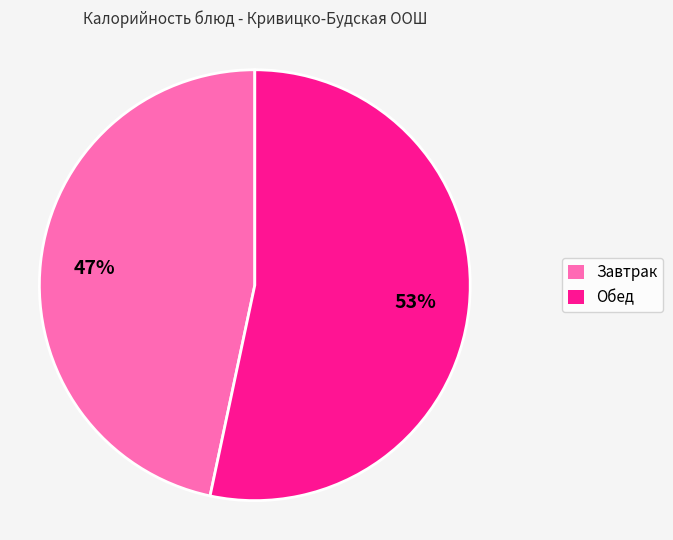

Is there any slice that represents more than half of the pie?

Yes